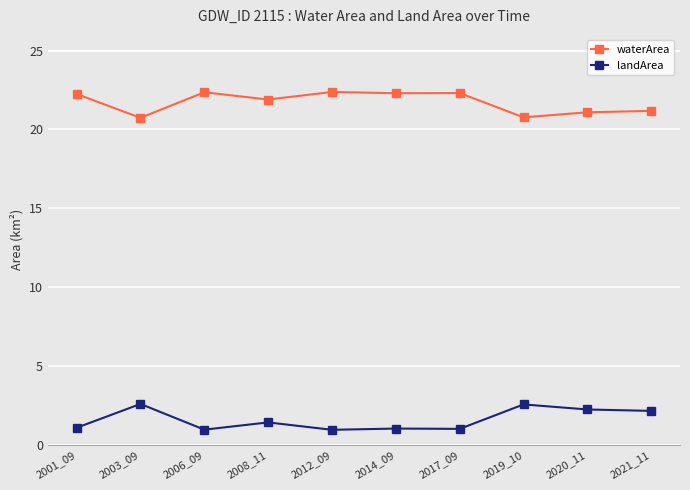

Is the value of landArea at 2017_09 greater than the value of waterArea at 2001_09?

No